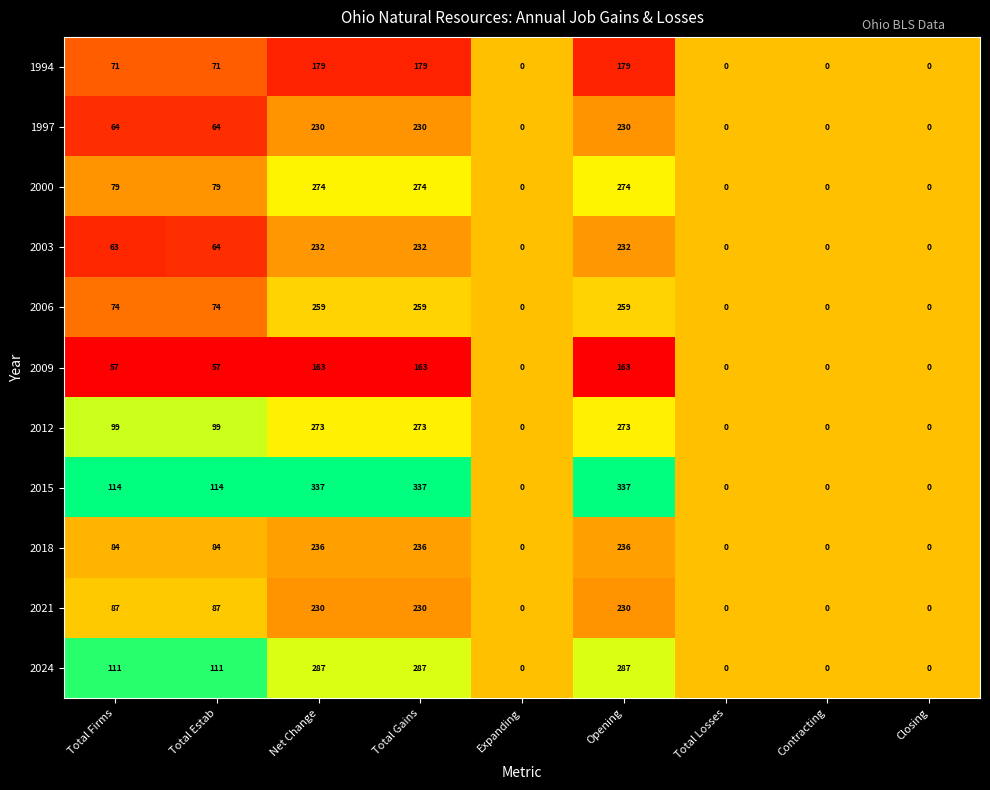

What is the highest value of the 2012 series?

273